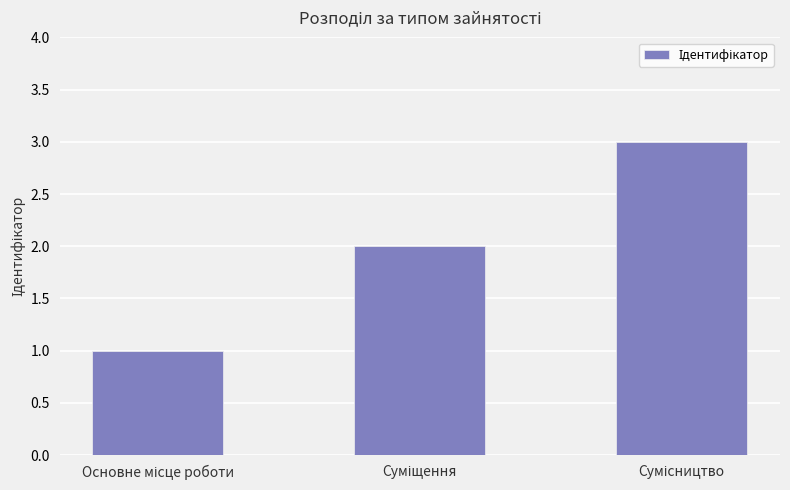

Reading left to right, list all the values displayed in this chart.

1	2	3